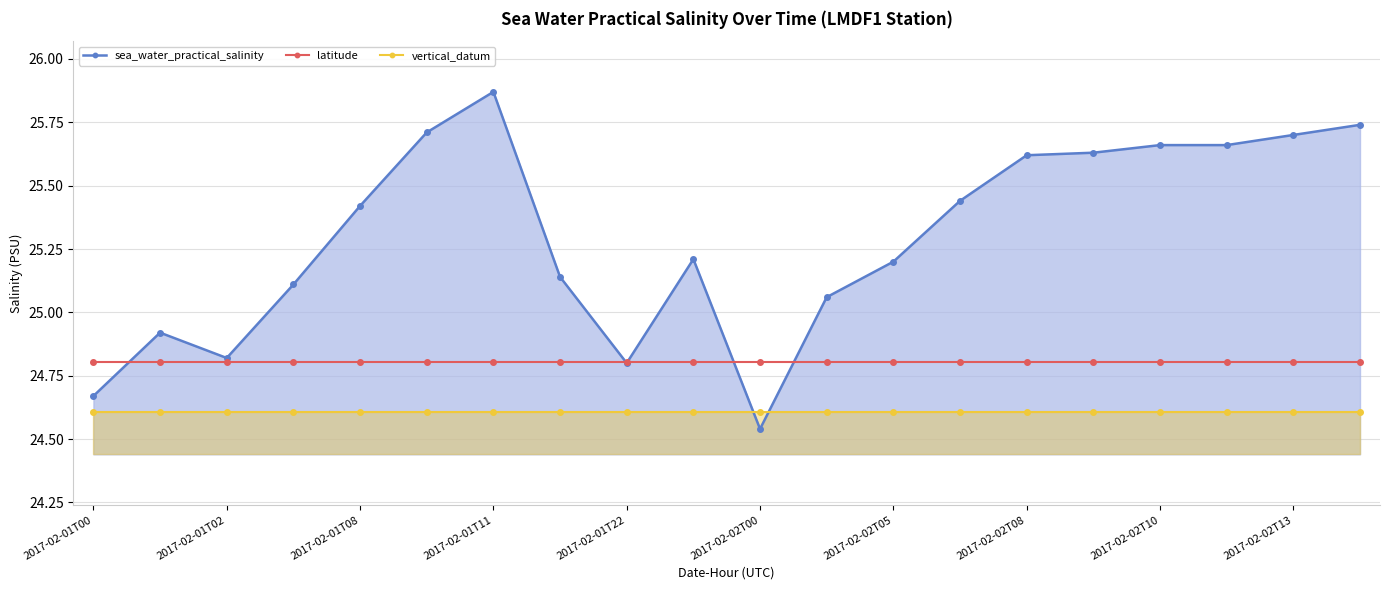

List the series in order of their peak value, lowest first.

vertical_datum, latitude, sea_water_practical_salinity